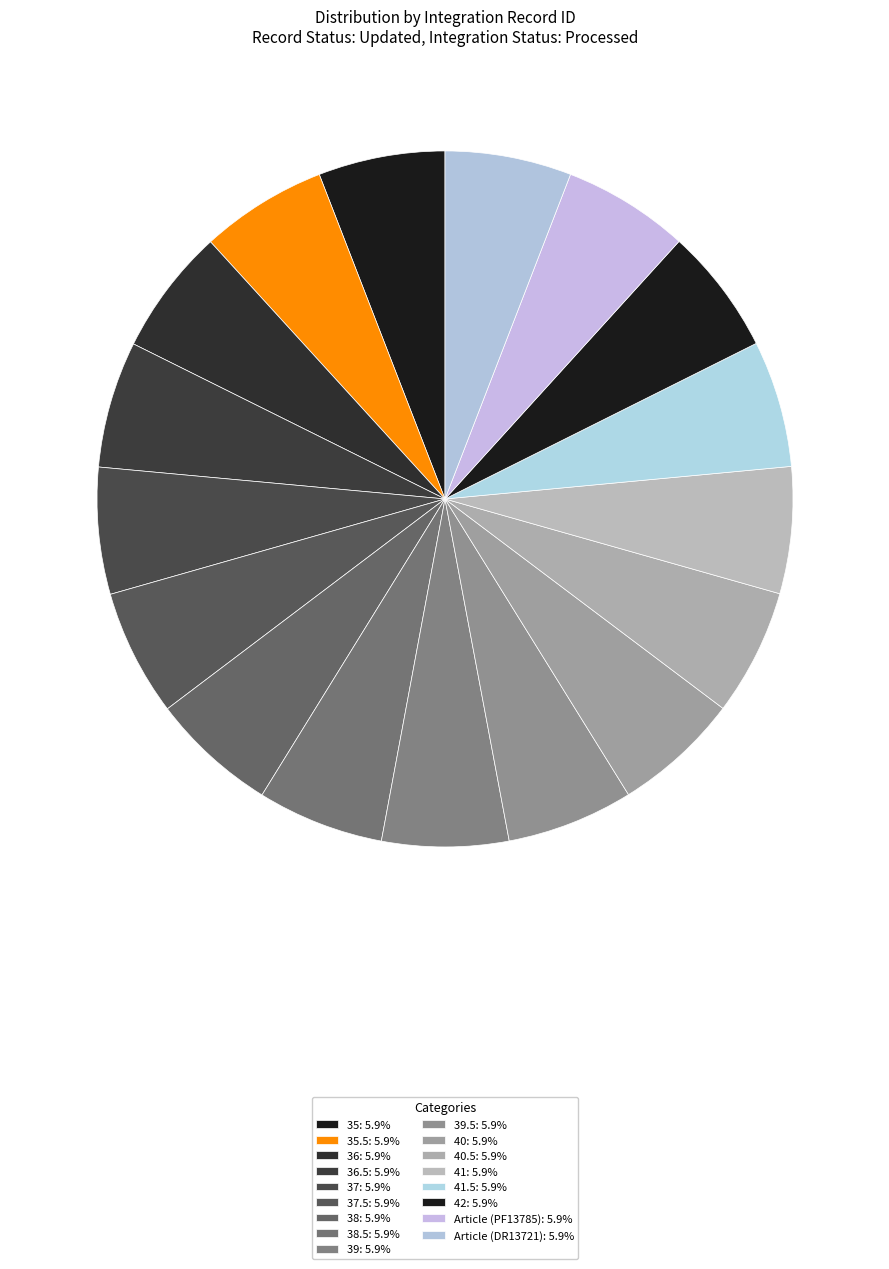

Rank the categories by value from lowest to highest.

Article (PF13785), Article (DR13721), 35, 35.5, 36, 36.5, 37, 37.5, 38, 38.5, 39, 39.5, 40, 40.5, 41, 41.5, 42